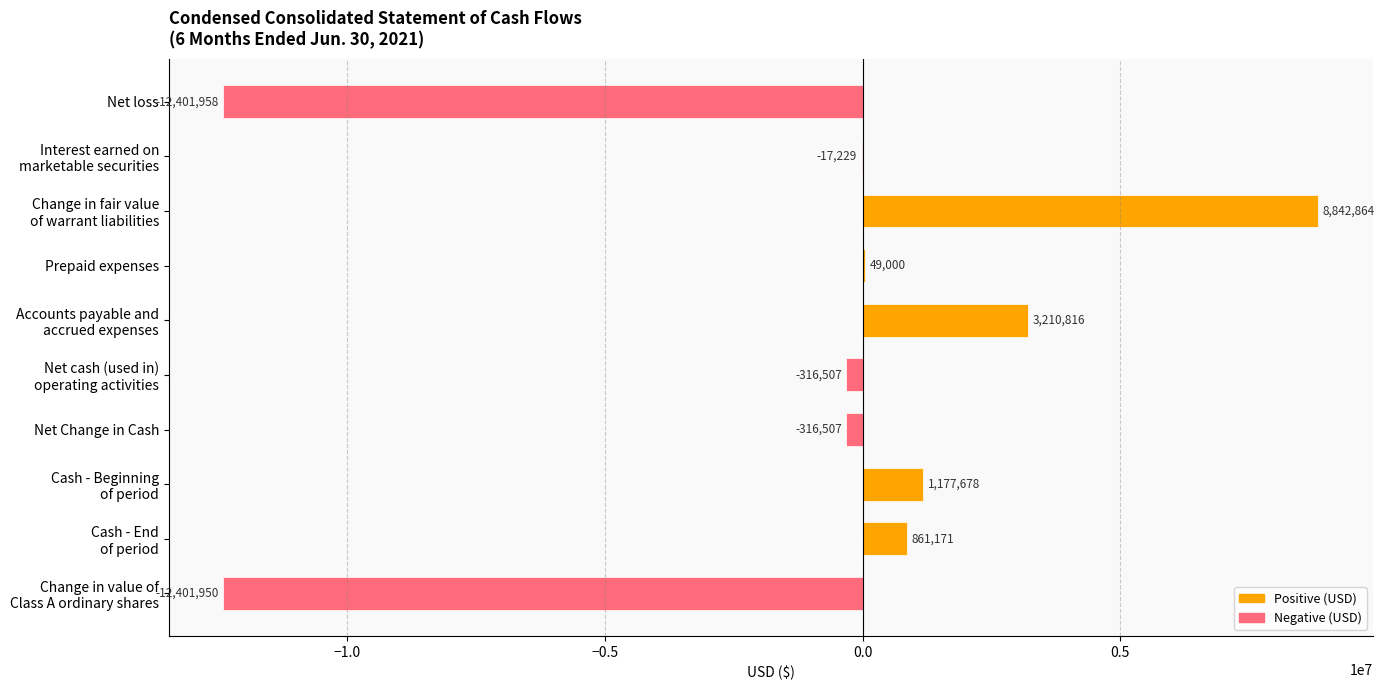

What is the greatest value displayed?

8842864